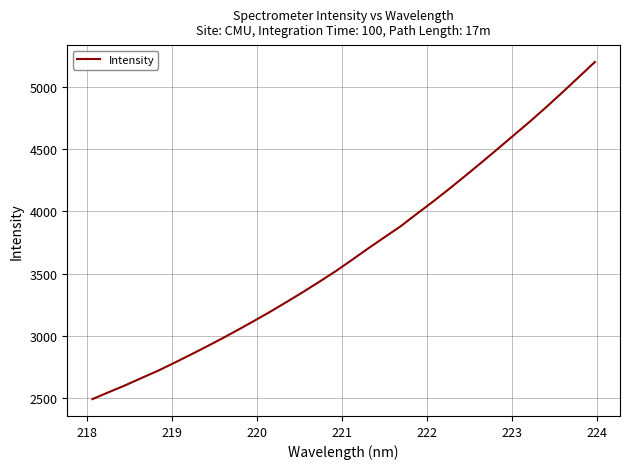

What is the greatest value displayed?

5204.0